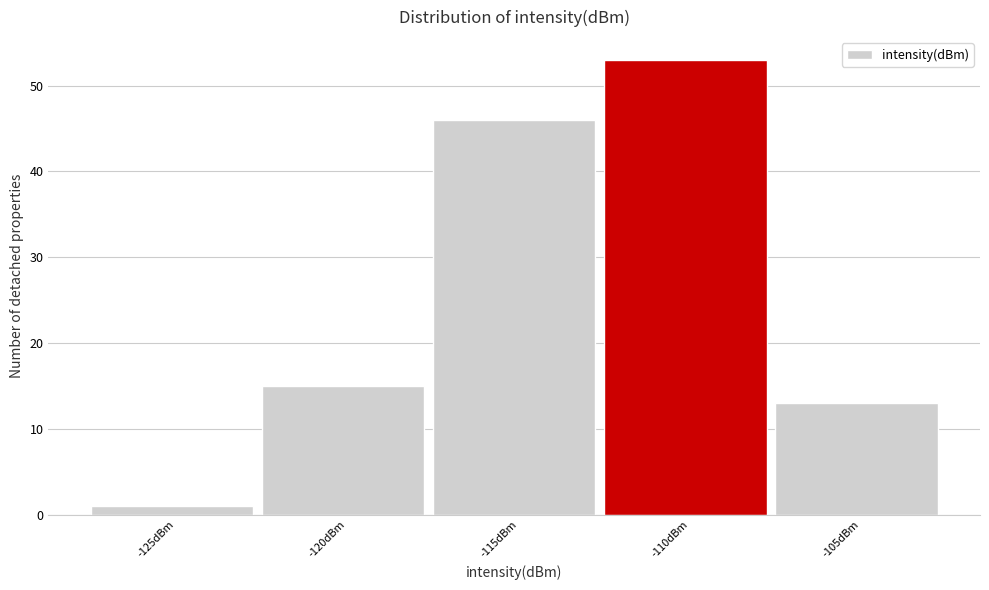

Reading right to left, extract all data points from this chart.

13	53	46	15	1